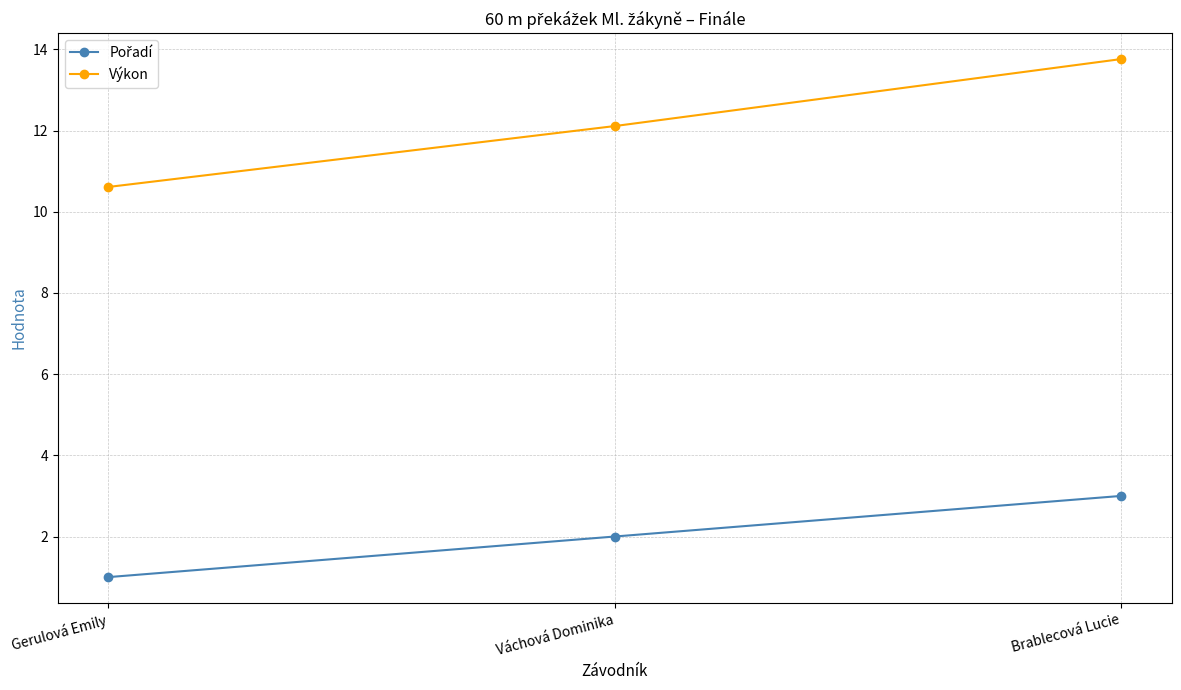

Which series has the widest spread of values?

Výkon